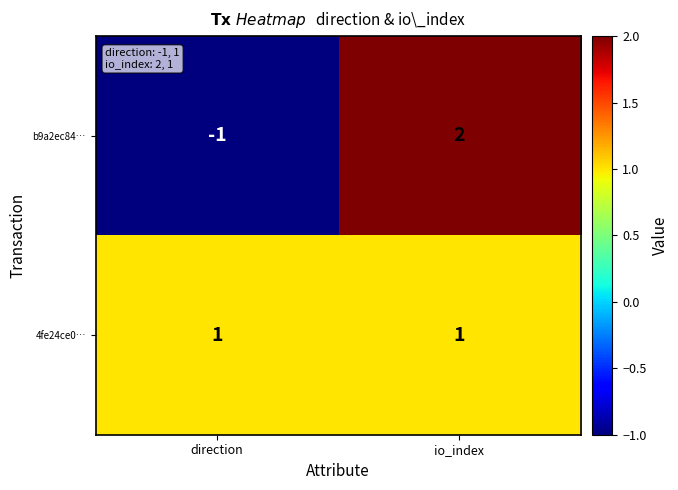

The 4fe24ce0… series shows 1 at direction. True or false?

True